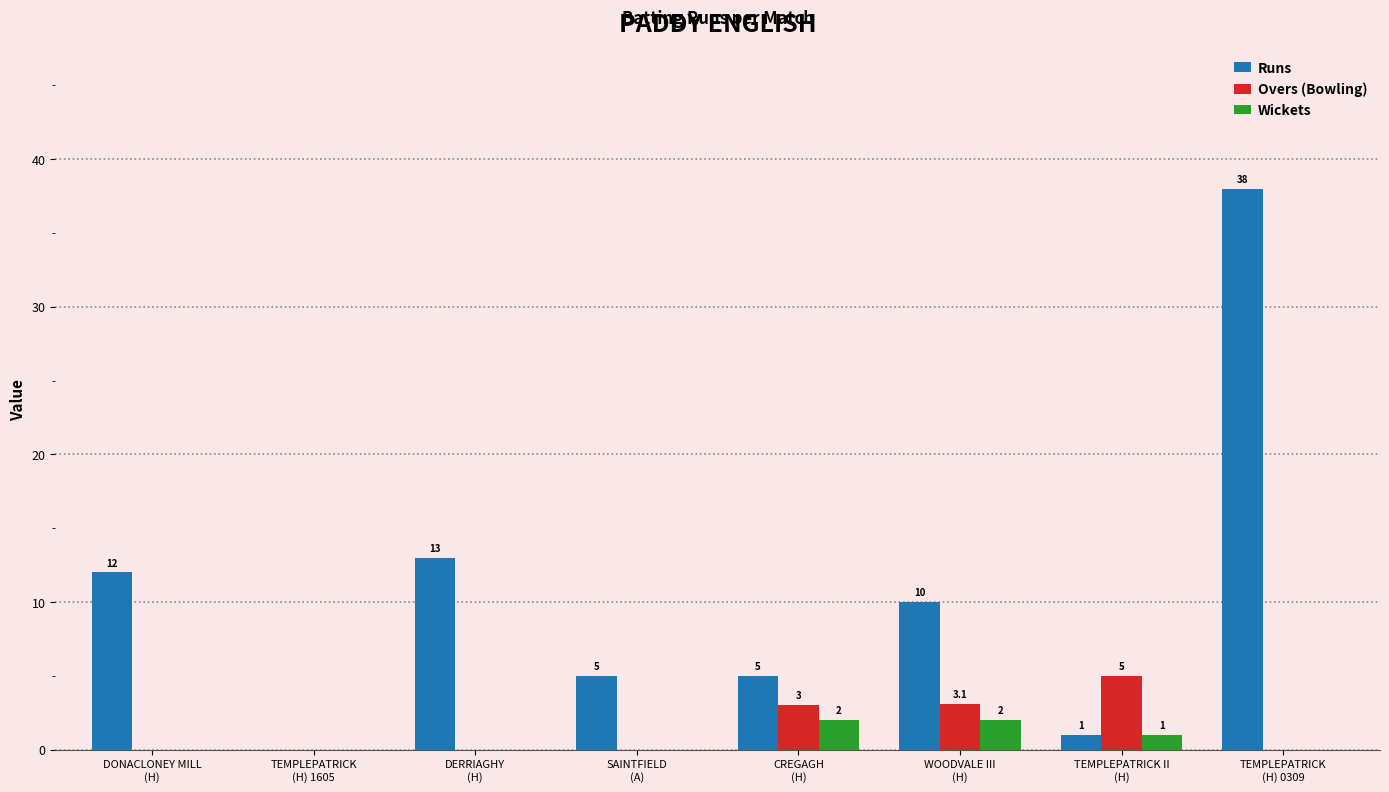

What is the maximum value shown in the chart?

38.0